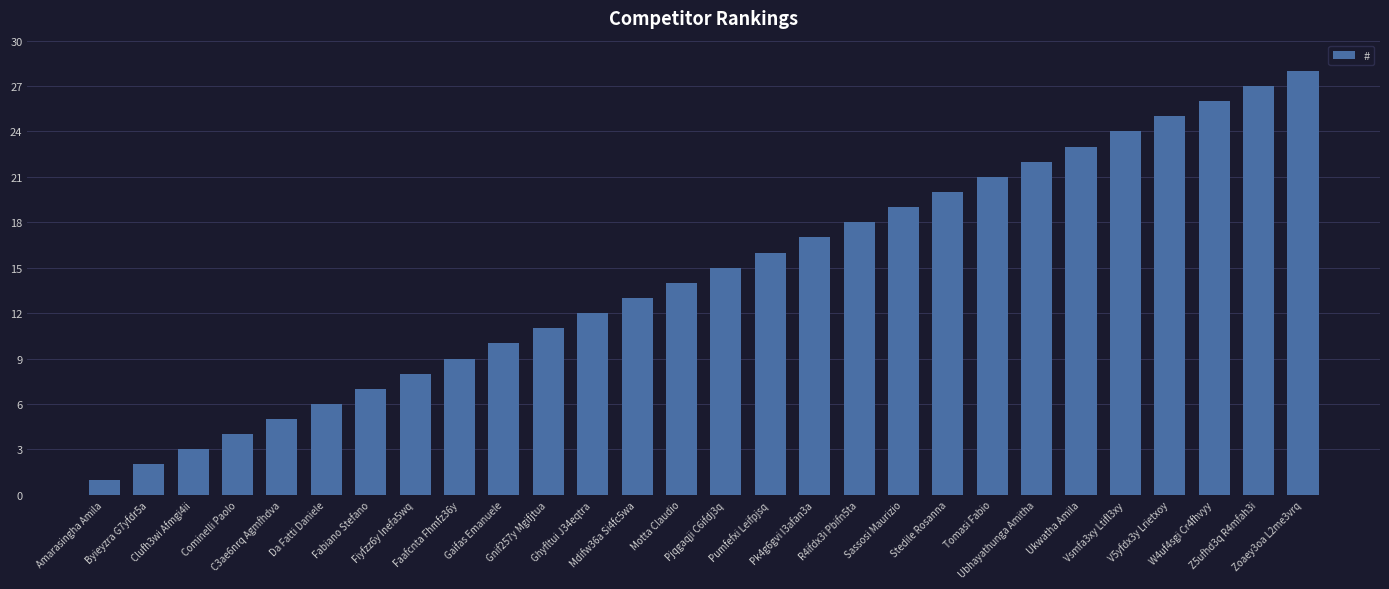

What position from the left is Pjqgaqji C6ifdj3q?

15